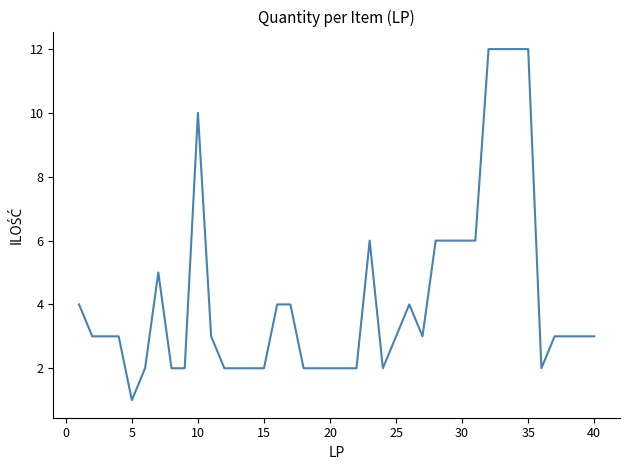

What is the maximum value shown in the chart?

12